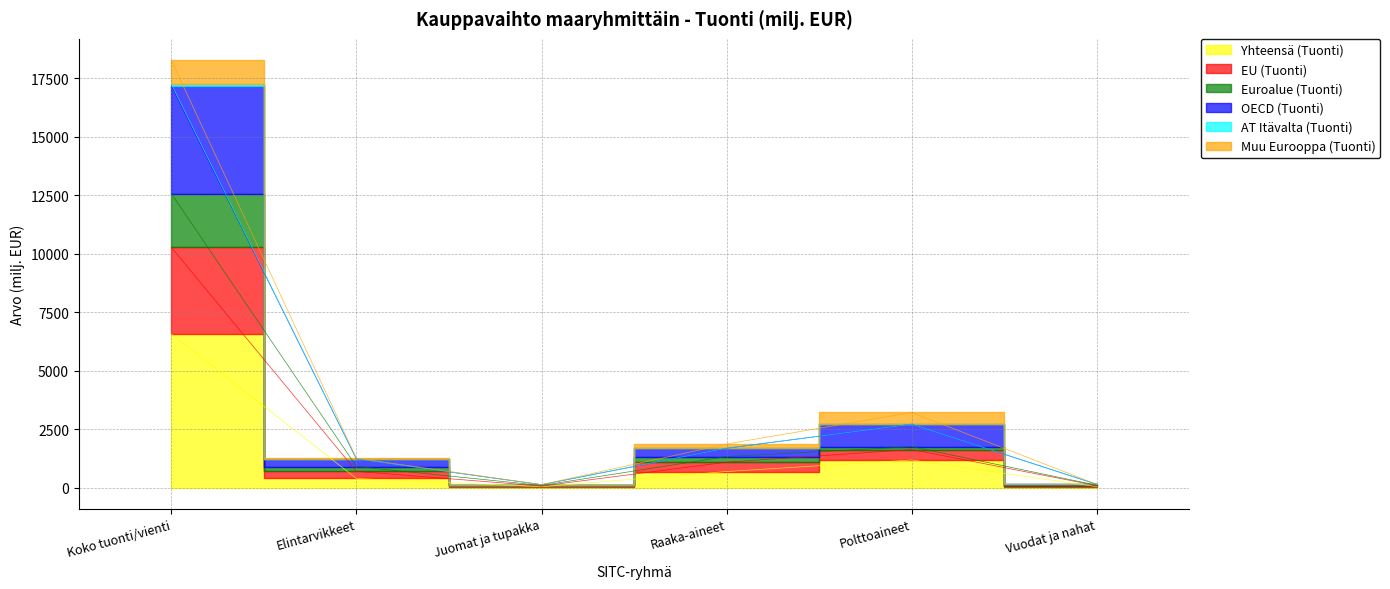

What is the maximum value shown in the chart?

18273.9